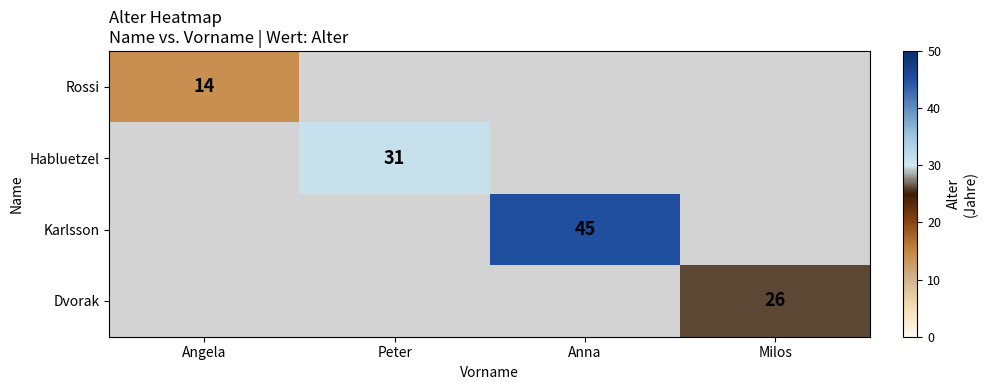

Is it true that Karlsson equals 27 at Anna?

False